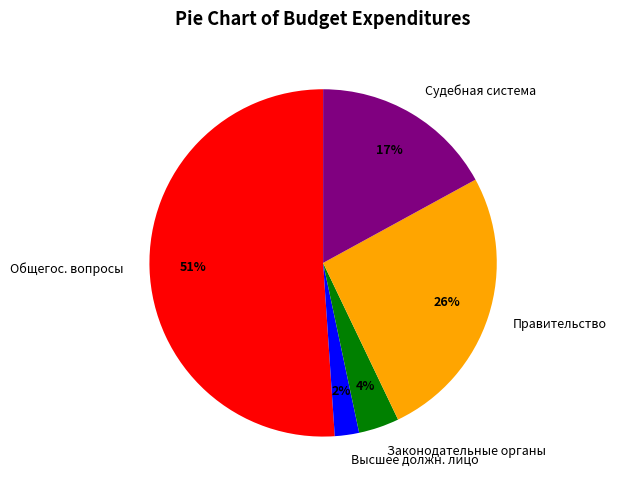

What percentage is the Высшее должн. лицо slice, to the nearest percent?

2%